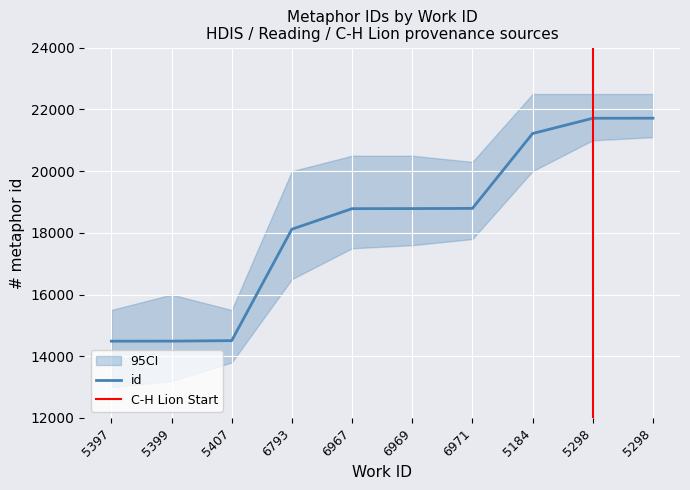

Reading right to left, transcribe all the data shown in this chart.

21717	21714	21219	18793	18787	18784	18119	14507	14491	14490